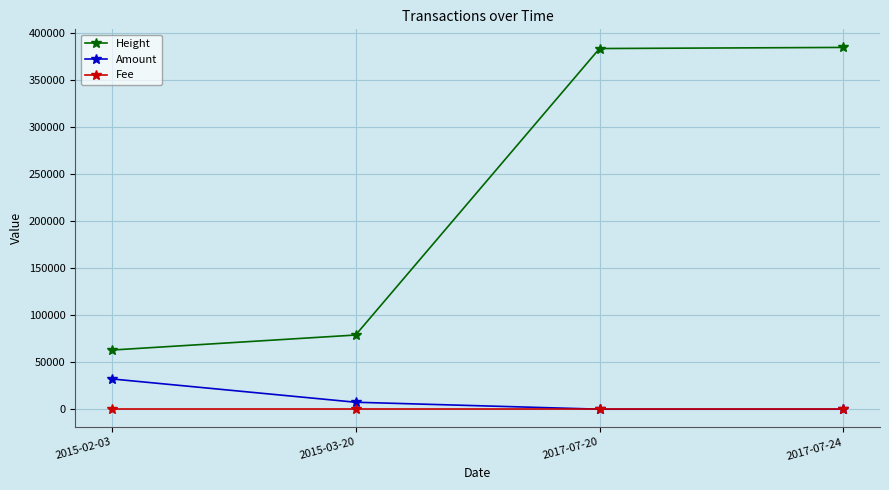

What value does the Fee series have at 2015-02-03?

1.0